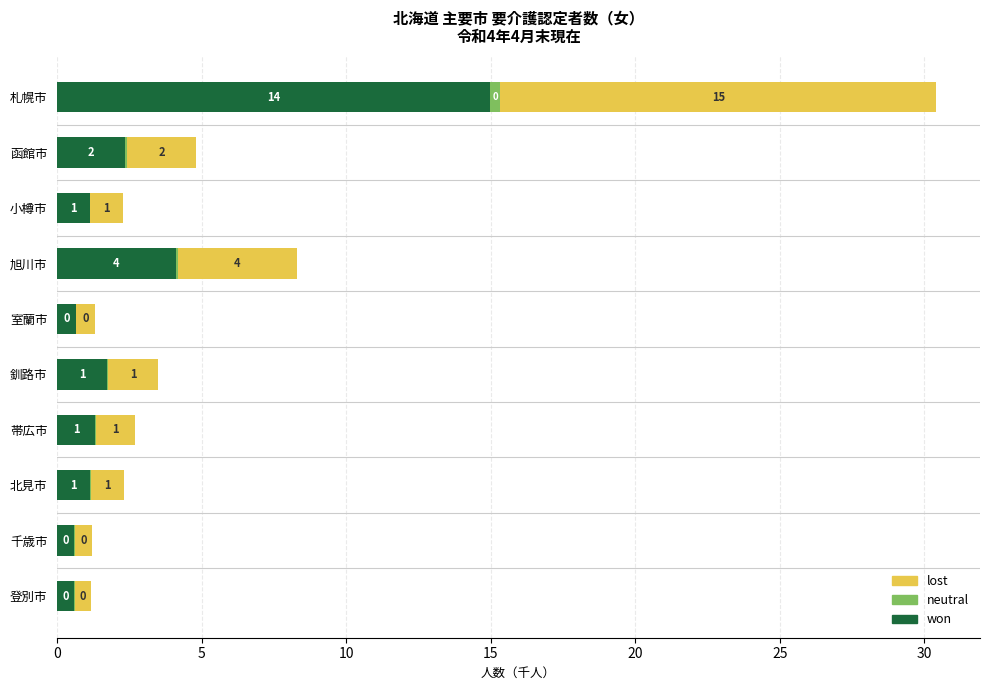

What are all the series names shown in the legend?

lost, neutral, won